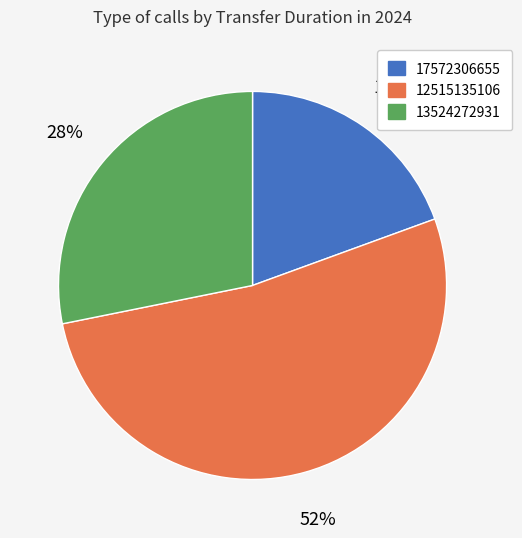

True or false: 12515135106 accounts for 38% of the total.

False